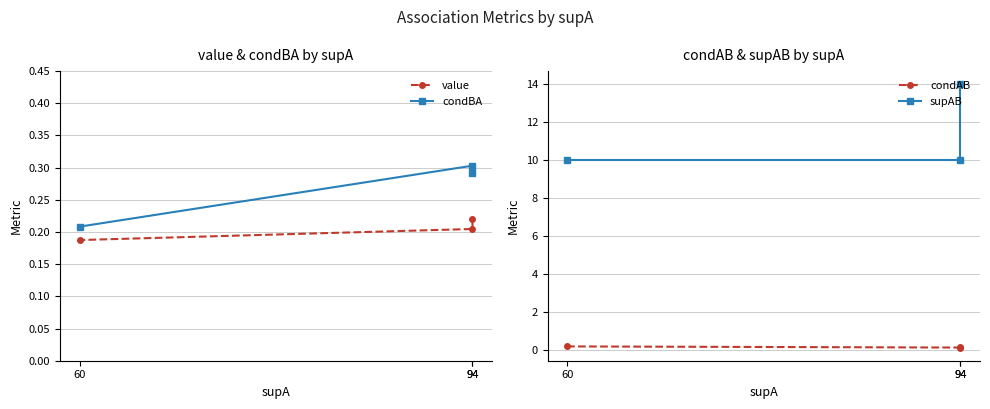

What is the maximum value shown in the chart?

14.0